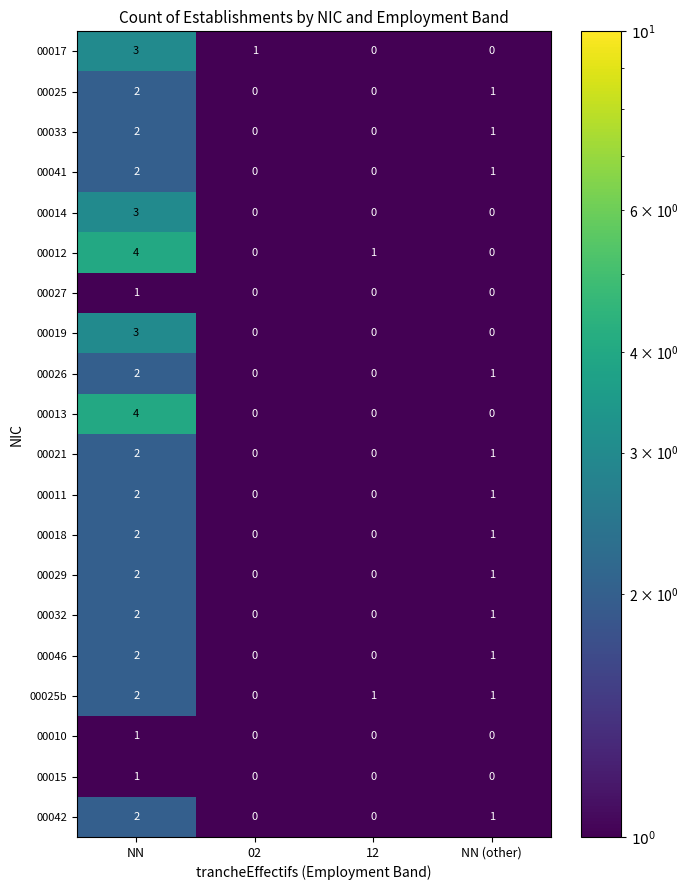

True or false: 00032 has a value of 1 at 12.

False